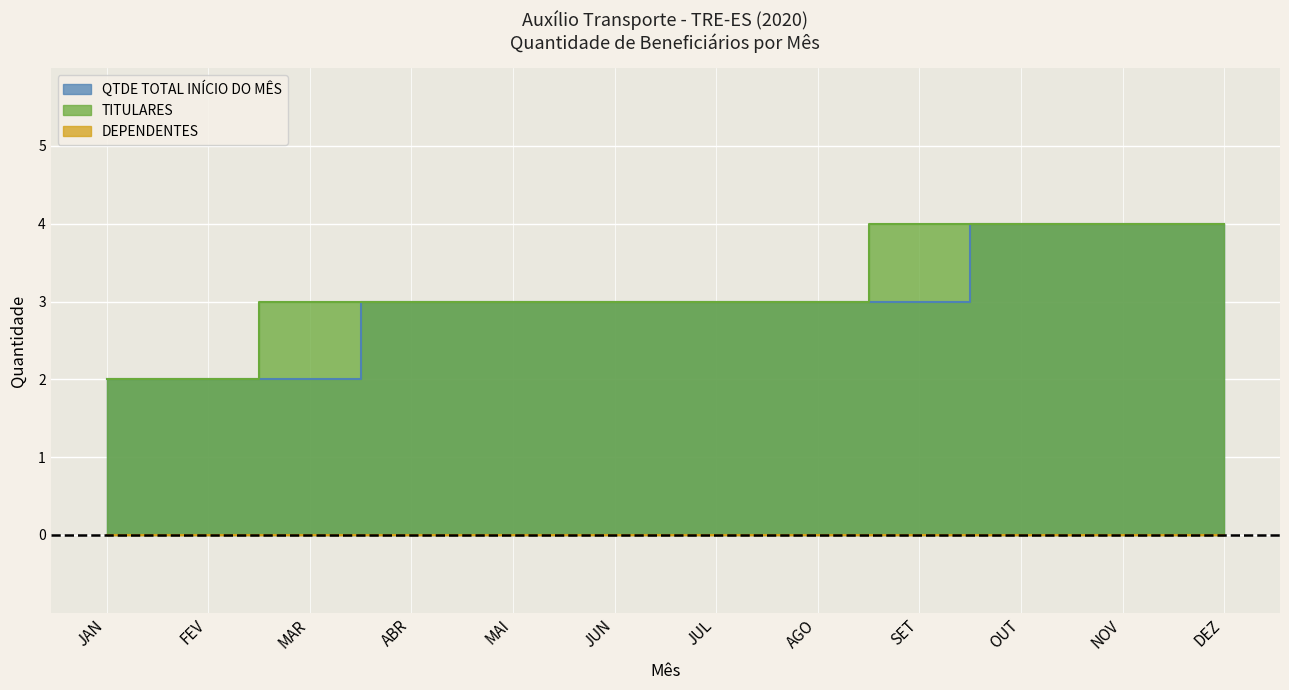

True or false: QTDE TOTAL INÍCIO DO MÊS has more than 1 interior local peaks.

False